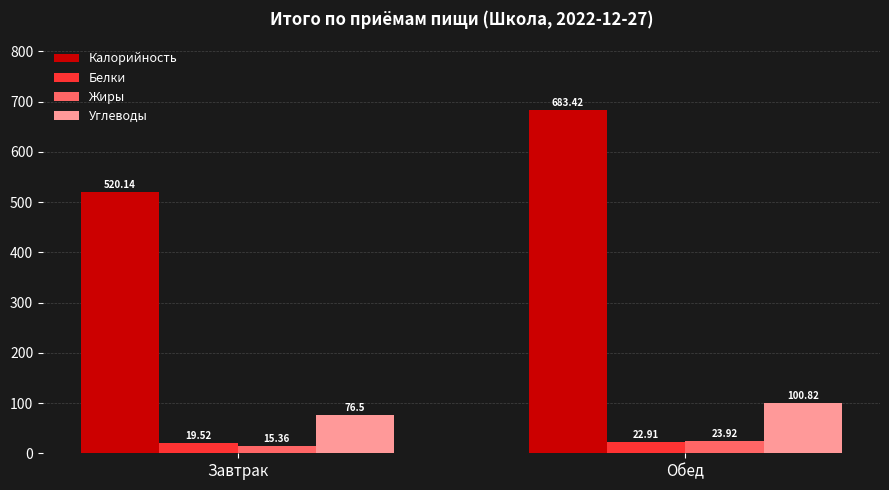

What are all the series names shown in the legend?

Калорийность, Белки, Жиры, Углеводы